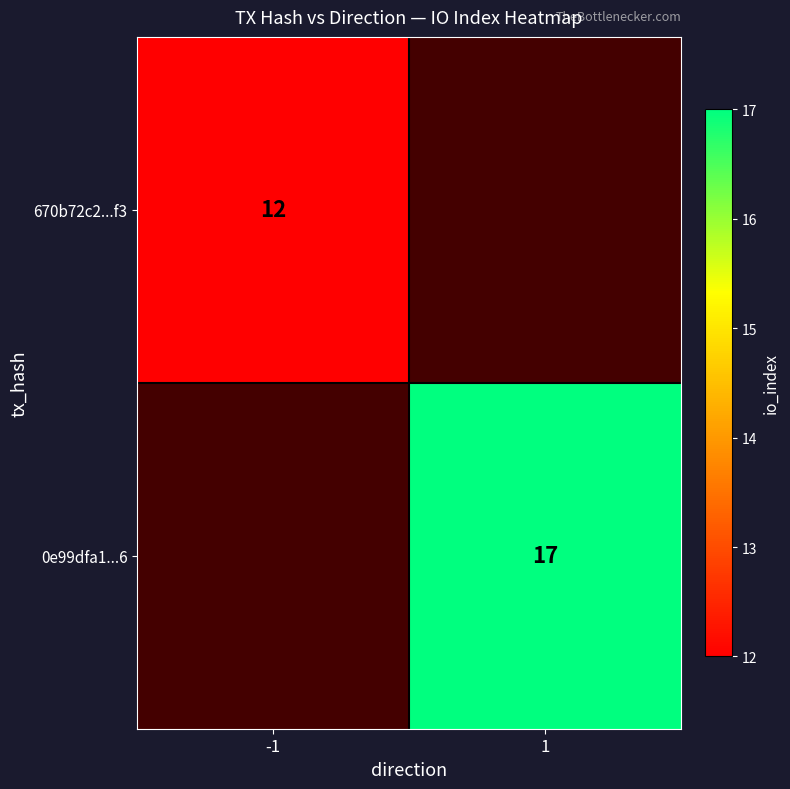

The value of 0e99dfa1...6 at 1 is 26. True or false?

False